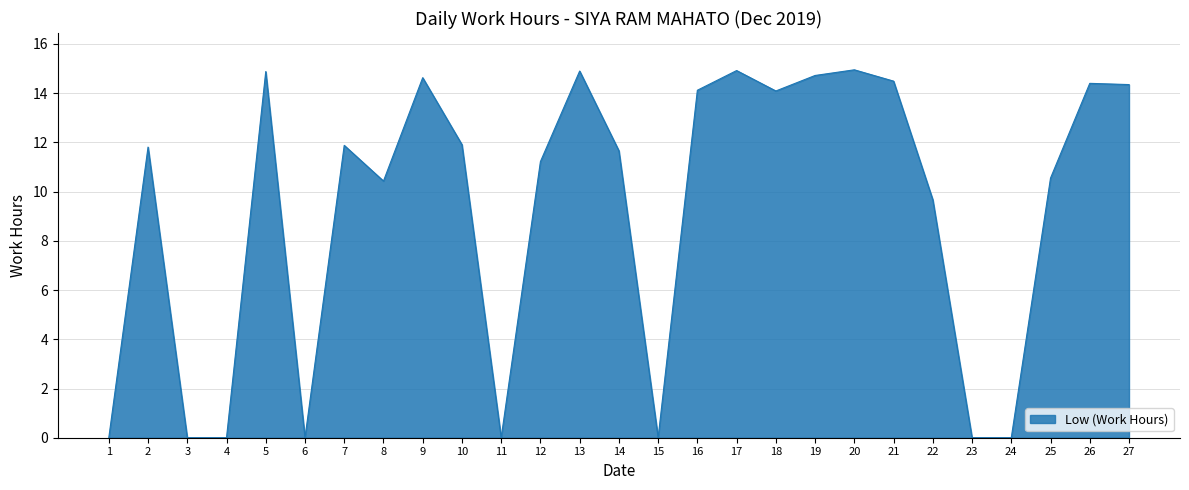

Is it true that the value at 26 is 14.4?

True